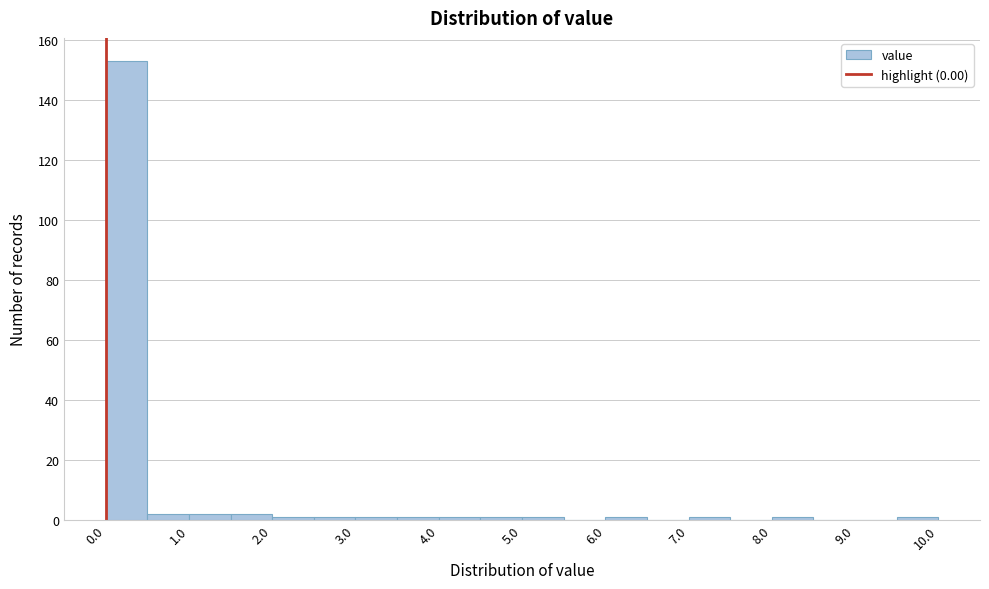

Reading left to right, list every bar in this chart as the range it spans on the x-axis followed by its height. The values are not printed on the chart, so give them approximately, as read against the axis.

0.0 to 0.5: 154
0.5 to 1.0: 2
1.0 to 1.5: 2
1.5 to 2.0: 2
2.0 to 2.5: under 2
2.5 to 3.0: under 2
3.0 to 3.5: under 2
3.5 to 4.0: under 2
4.0 to 4.5: under 2
4.5 to 5.0: under 2
5.0 to 5.5: under 2
5.5 to 6.0: 0
6.0 to 6.5: under 2
6.5 to 7.0: 0
7.0 to 7.5: under 2
7.5 to 8.0: 0
8.0 to 8.5: under 2
8.5 to 9.0: 0
9.0 to 9.5: 0
9.5 to 10.0: under 2